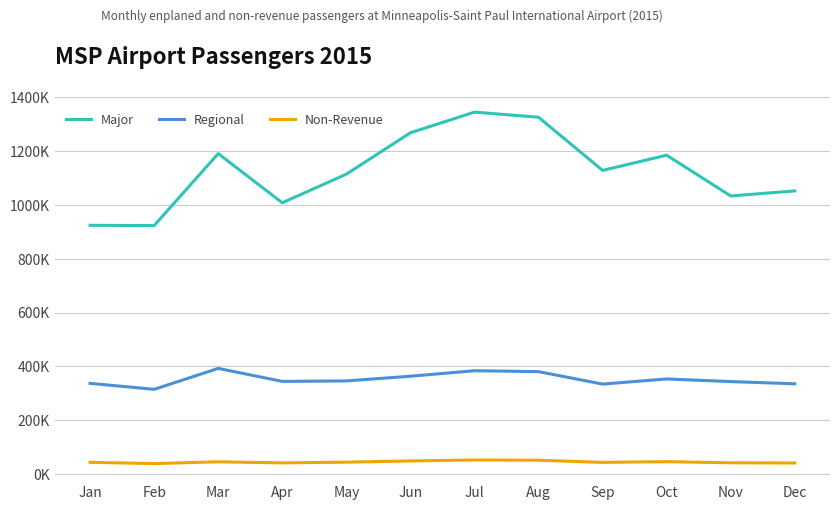

Which has a higher value, Feb or Jul?

Jul